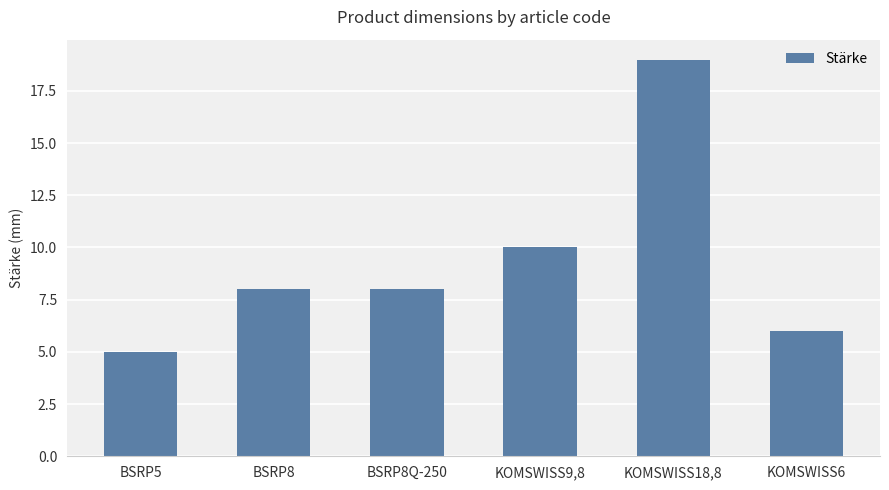

Where is the data nearest to the value 12?

KOMSWISS9,8